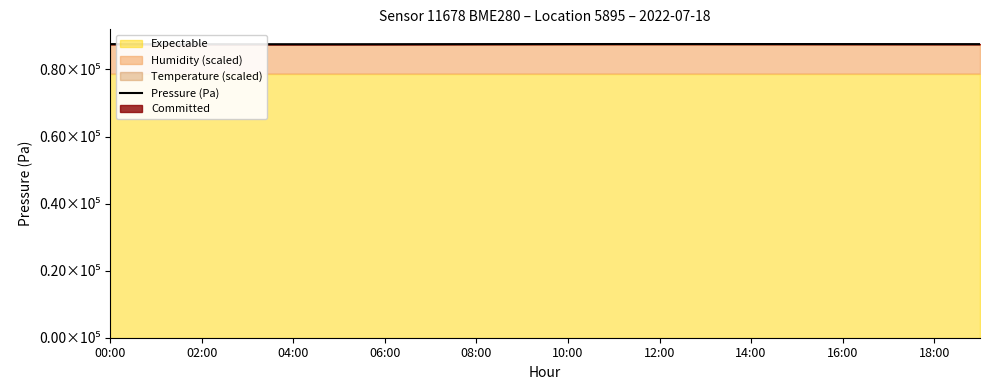

True or false: there are more than 0 points higher than both neighbors.

True